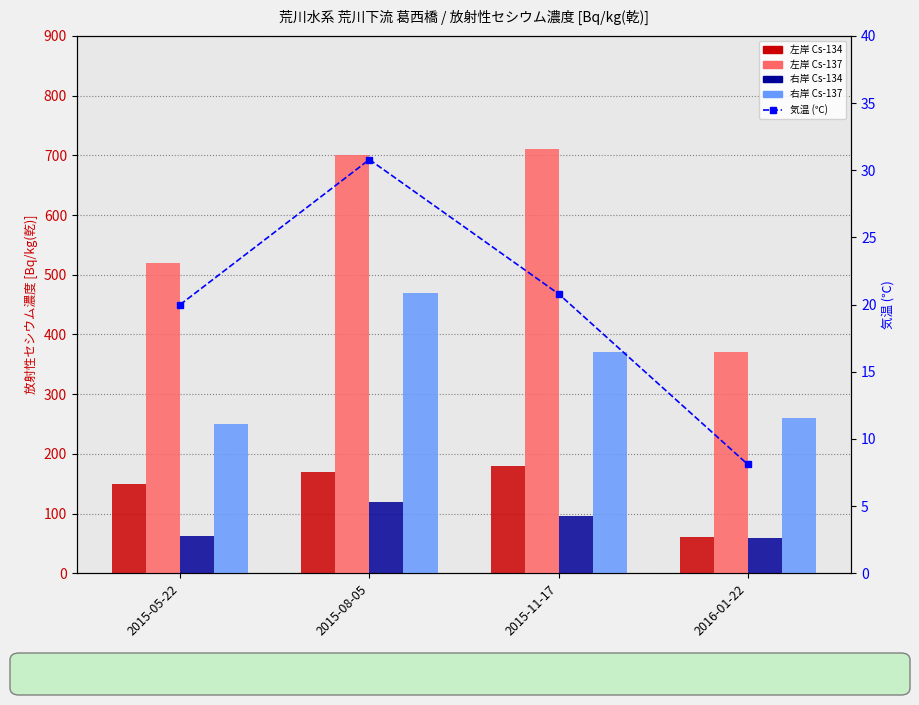

How many distinct data groups are displayed?

5